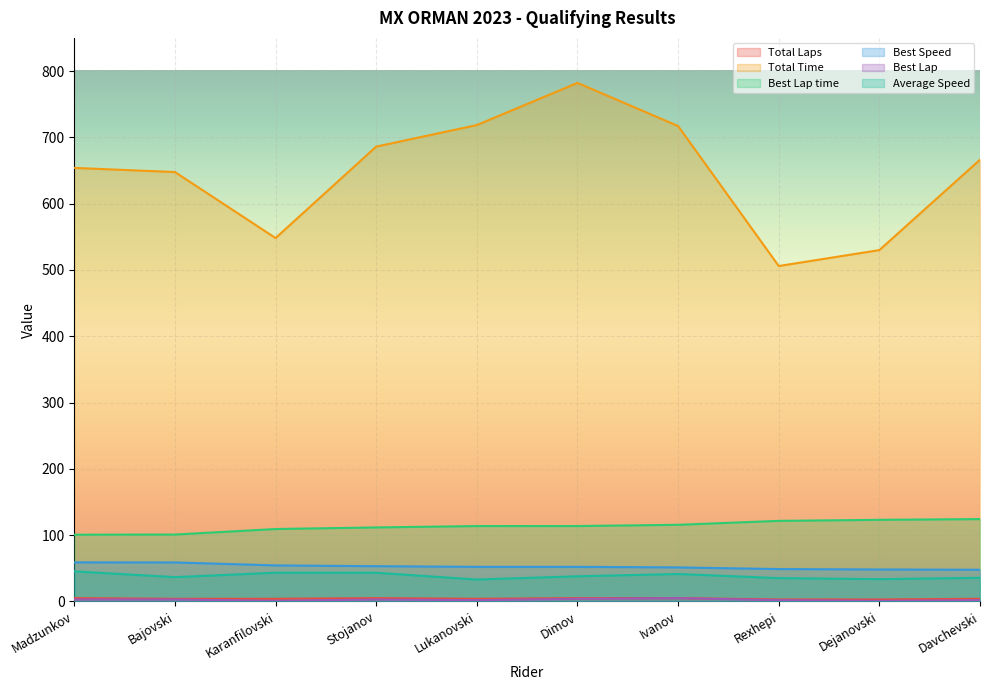

Which has a higher value, Stojanov or Davchevski?

Stojanov